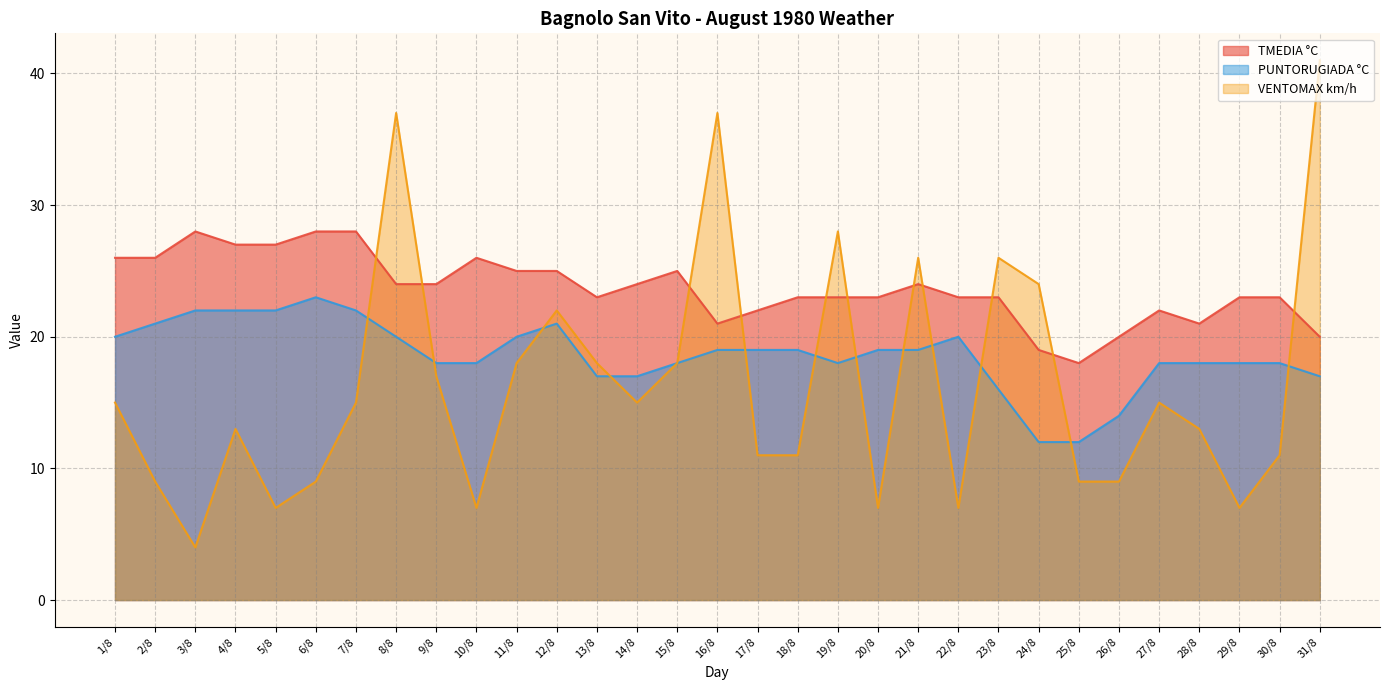

True or false: VENTOMAX km/h has a value of 2 at 29/8.

False